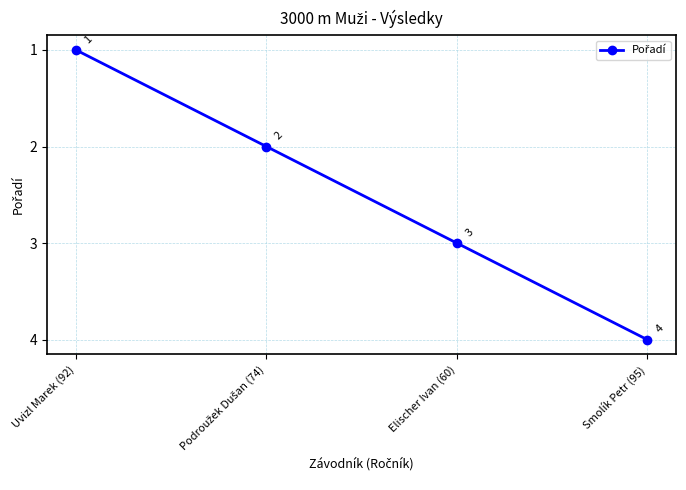

True or false: there are more than 0 points higher than both neighbors.

False